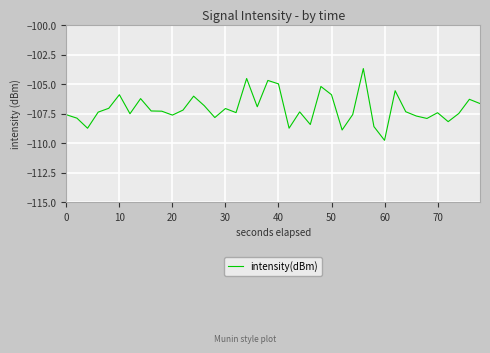

What is the minimum value shown in the chart?

-109.7